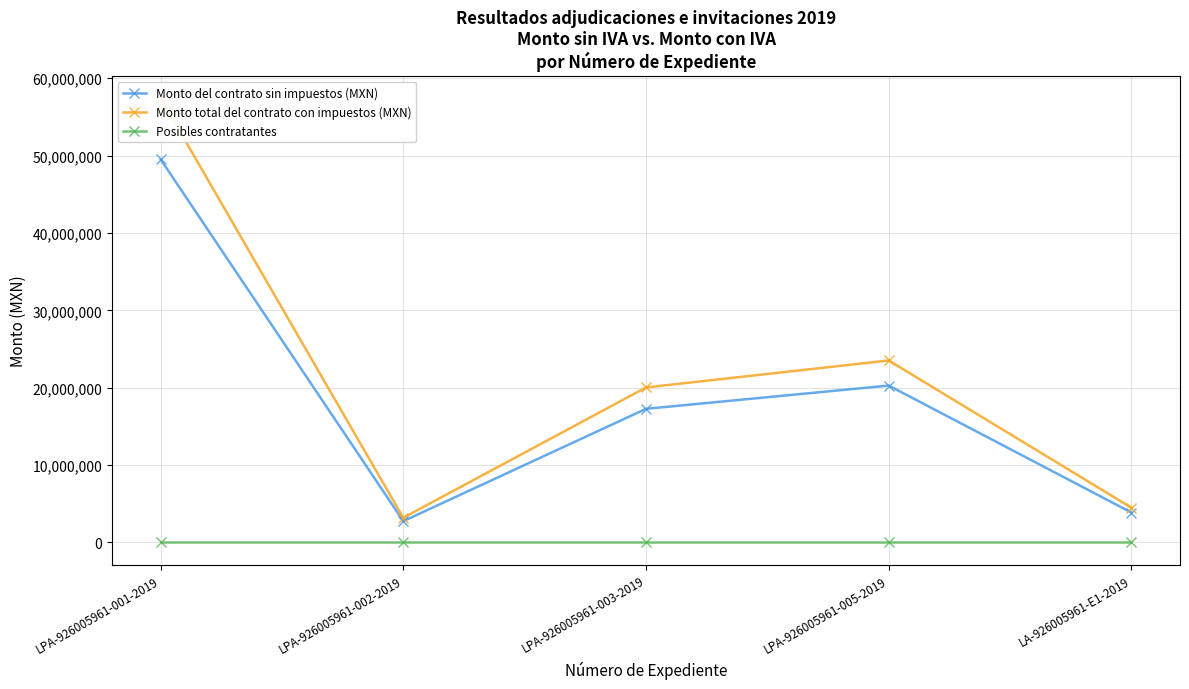

At LPA-926005961-002-2019, list the series in order from largest to smallest.

Monto total del contrato con impuestos (MXN), Monto del contrato sin impuestos (MXN), Posibles contratantes